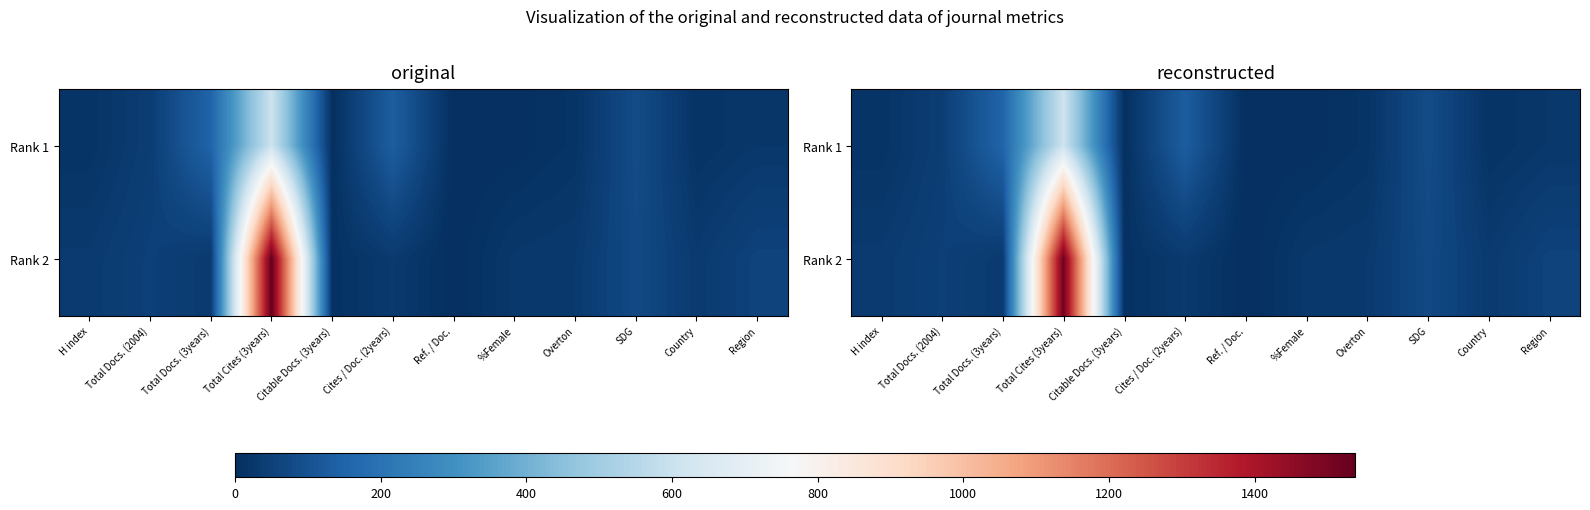

How many distinct data groups are displayed?

2